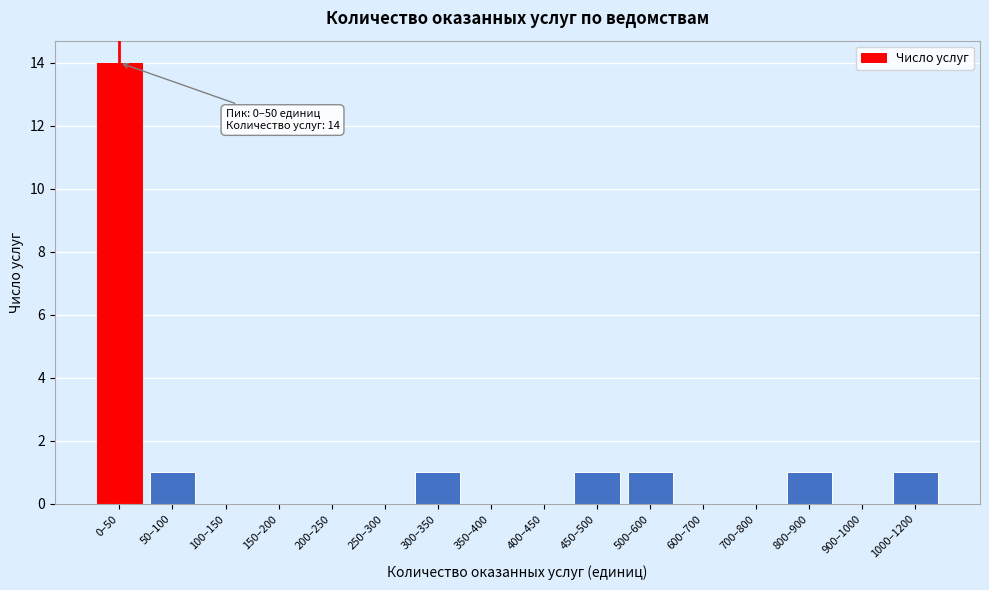

Reading right to left, transcribe all the data shown in this chart.

1000–1200=1	900–1000=0	800–900=1	700–800=0	600–700=0	500–600=1	450–500=1	400–450=0	350–400=0	300–350=1	250–300=0	200–250=0	150–200=0	100–150=0	50–100=1	0–50=14